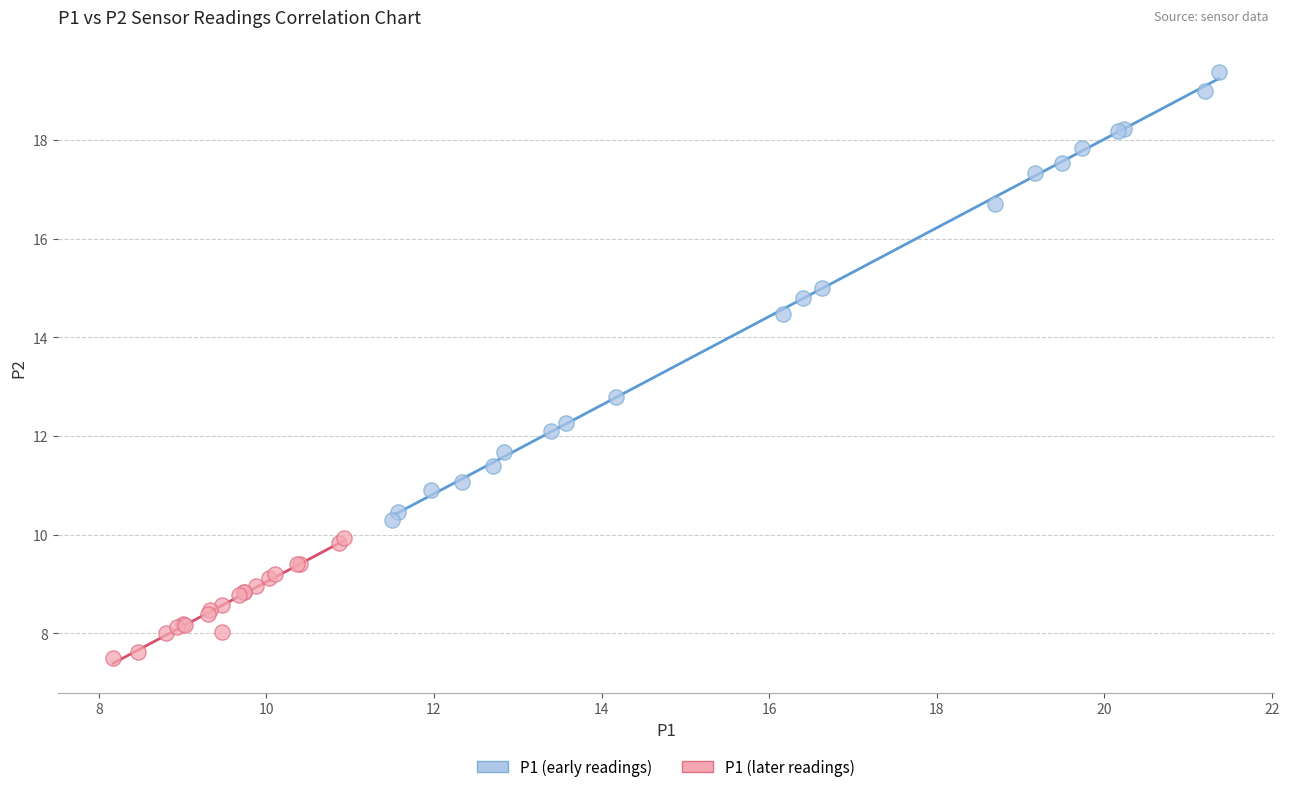

Which series contains the lowest Y value?

P1 (later readings)